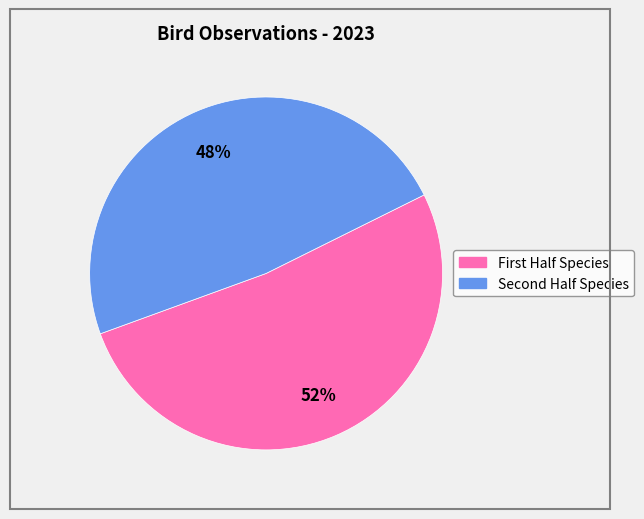

To the nearest percent, what is the average slice percentage?

50%